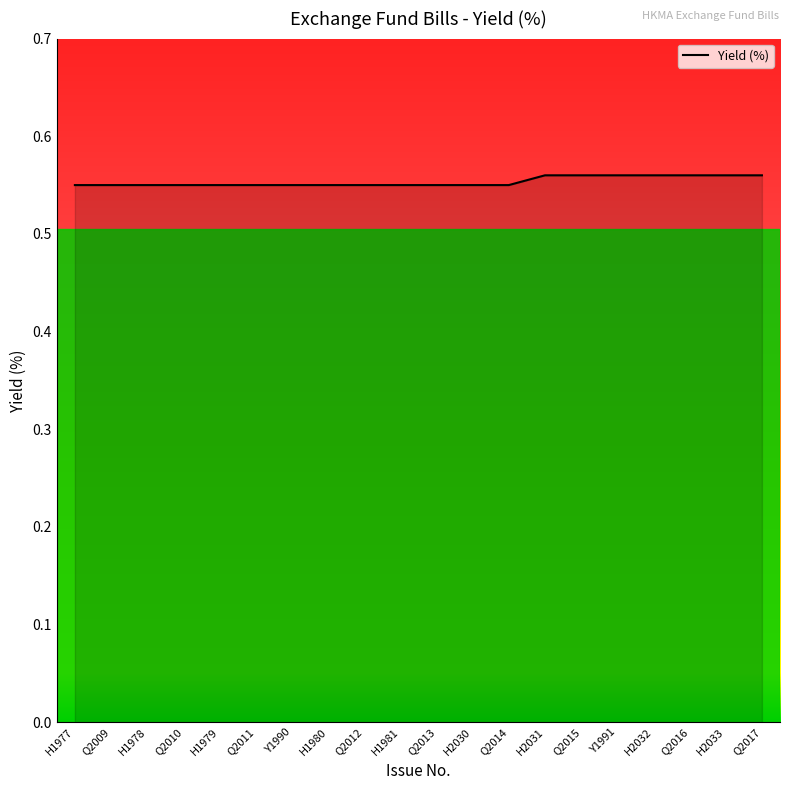

The value at Q2017 is 0.3. True or false?

False